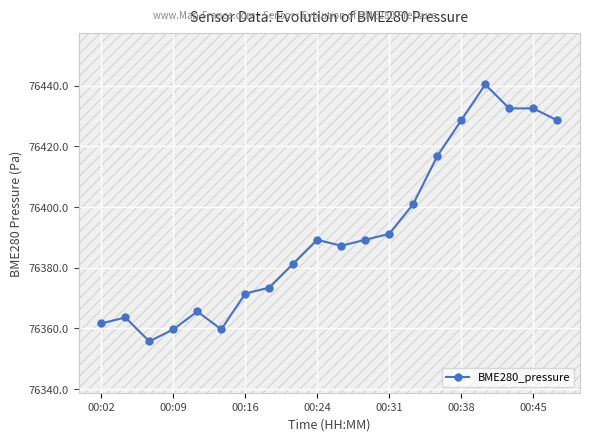

What is the maximum value shown in the chart?

76440.4